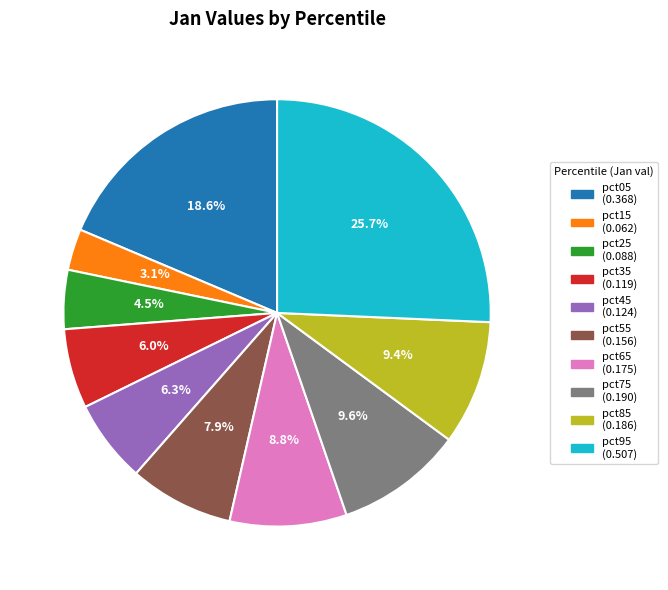

To the nearest percent, what percentage of the pie is pct45?

6%